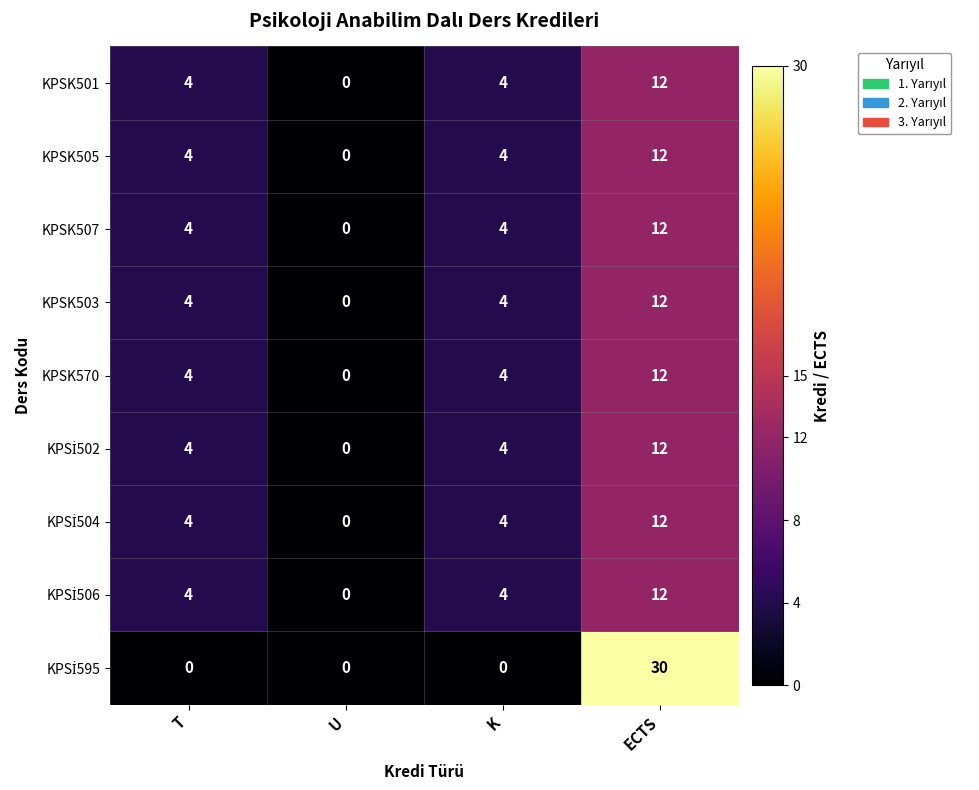

What is the maximum value for KPSK505?

12